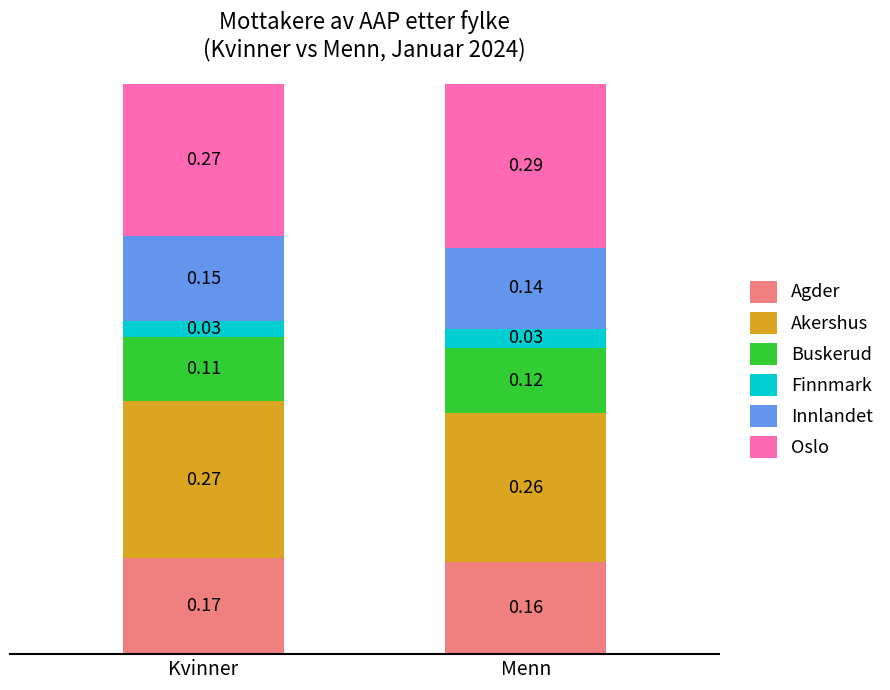

At which label does Agder reach its peak?

Kvinner